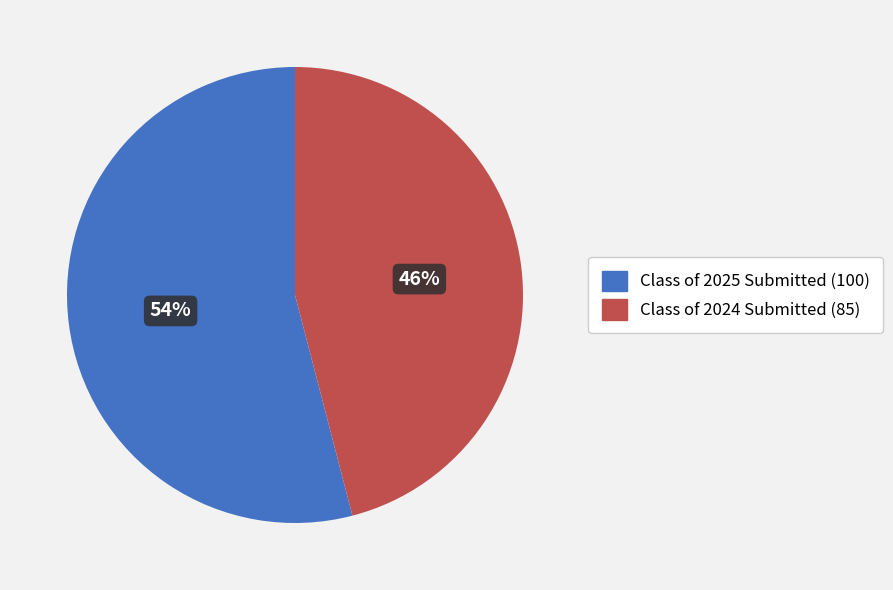

To the nearest percent, what is the difference between the largest and smallest slice percentages?

8%